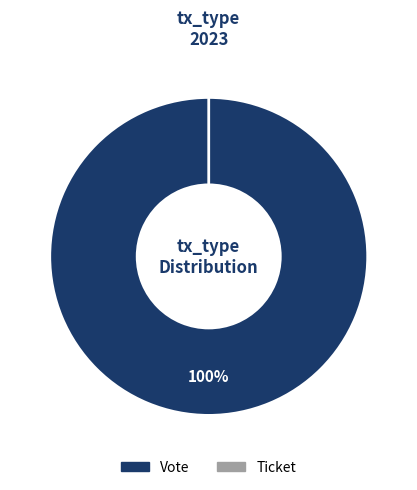

To the nearest percent, what is the difference between the largest and smallest slice percentages?

100%